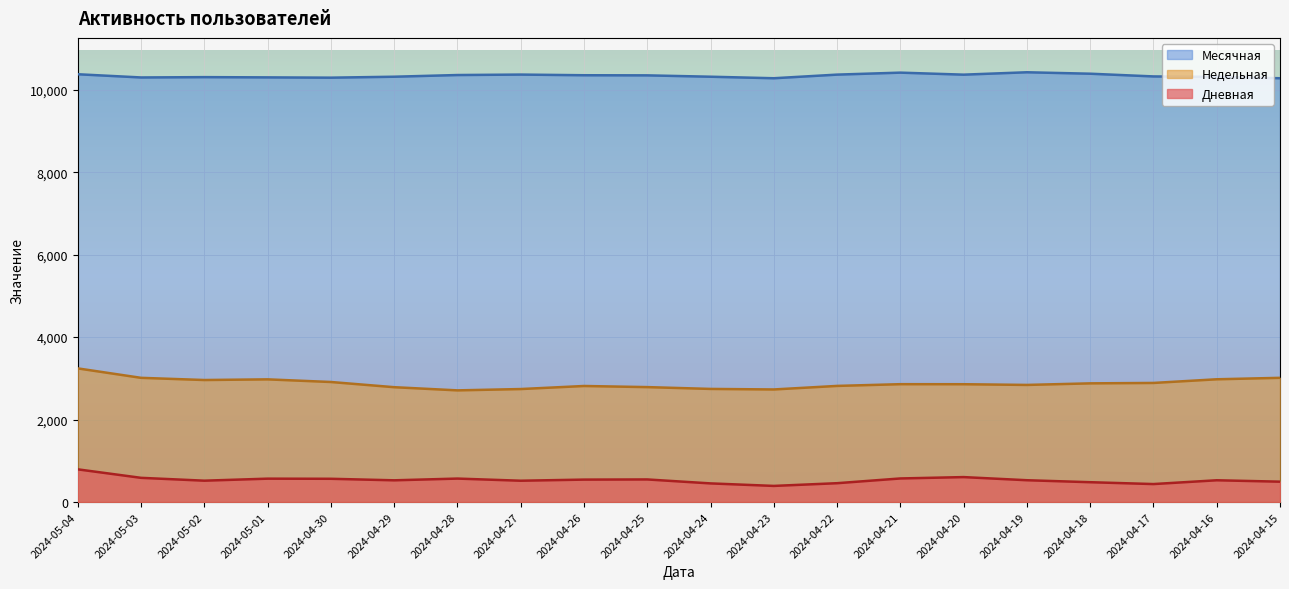

What is the lowest value of the Дневная series?

390